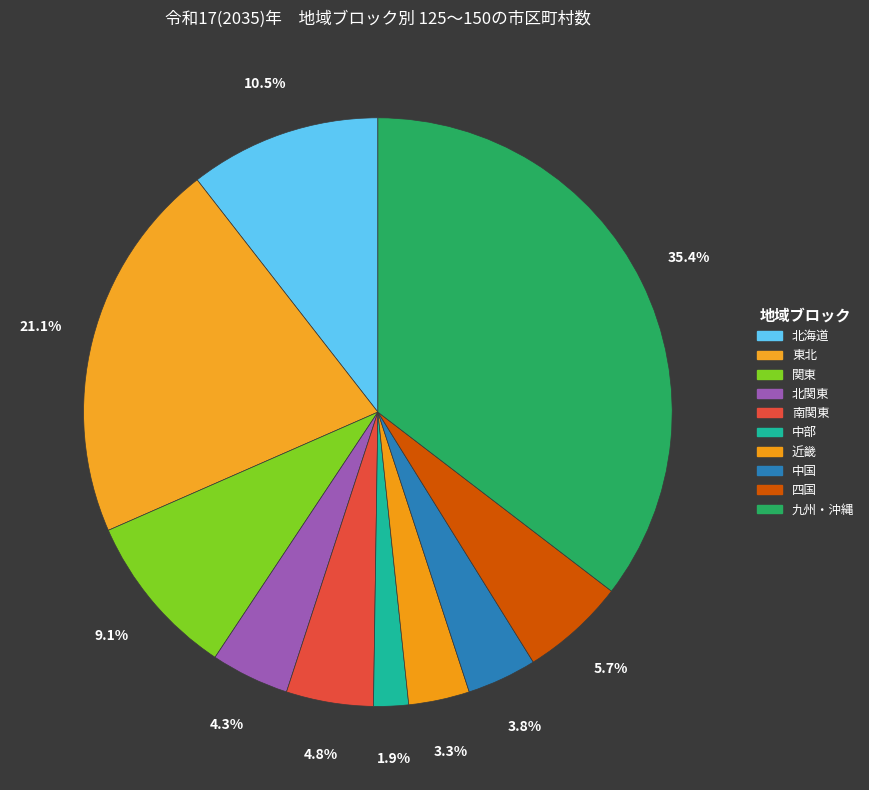

What is the ratio of the value at 四国 to the value at 北関東?

1.3